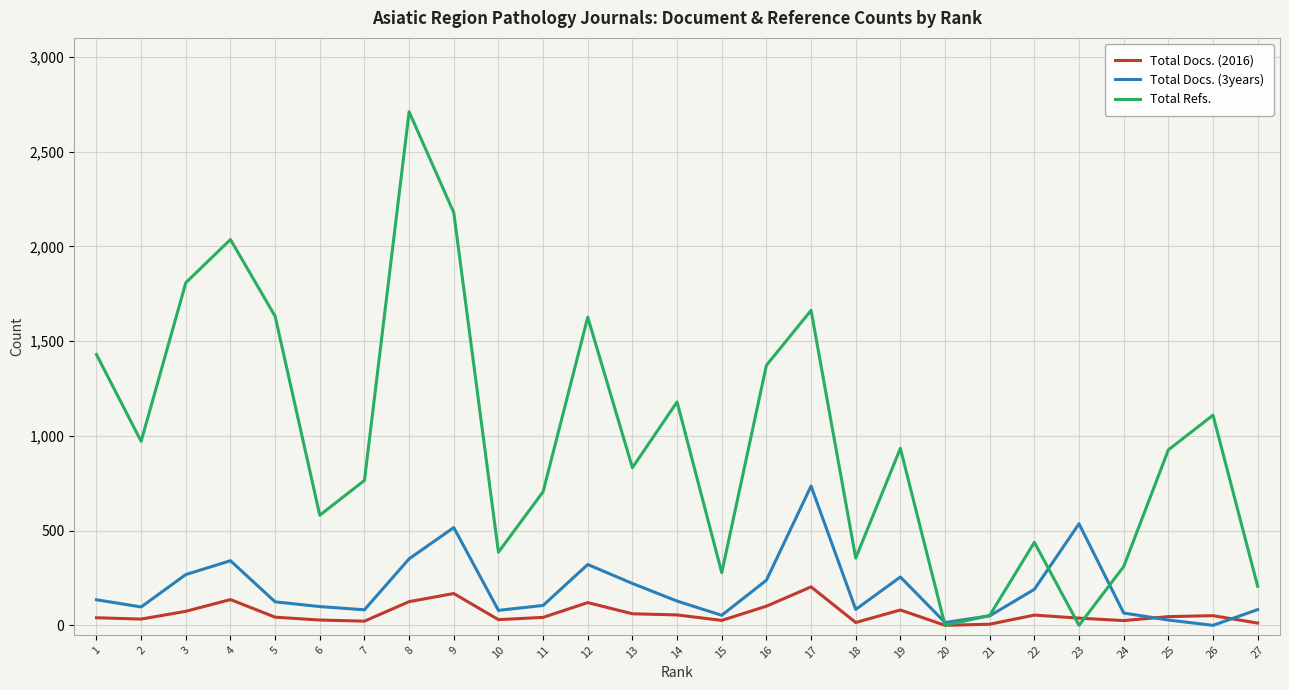

What is the sum of the Total Docs. (2016) values at 24 and 7?

47